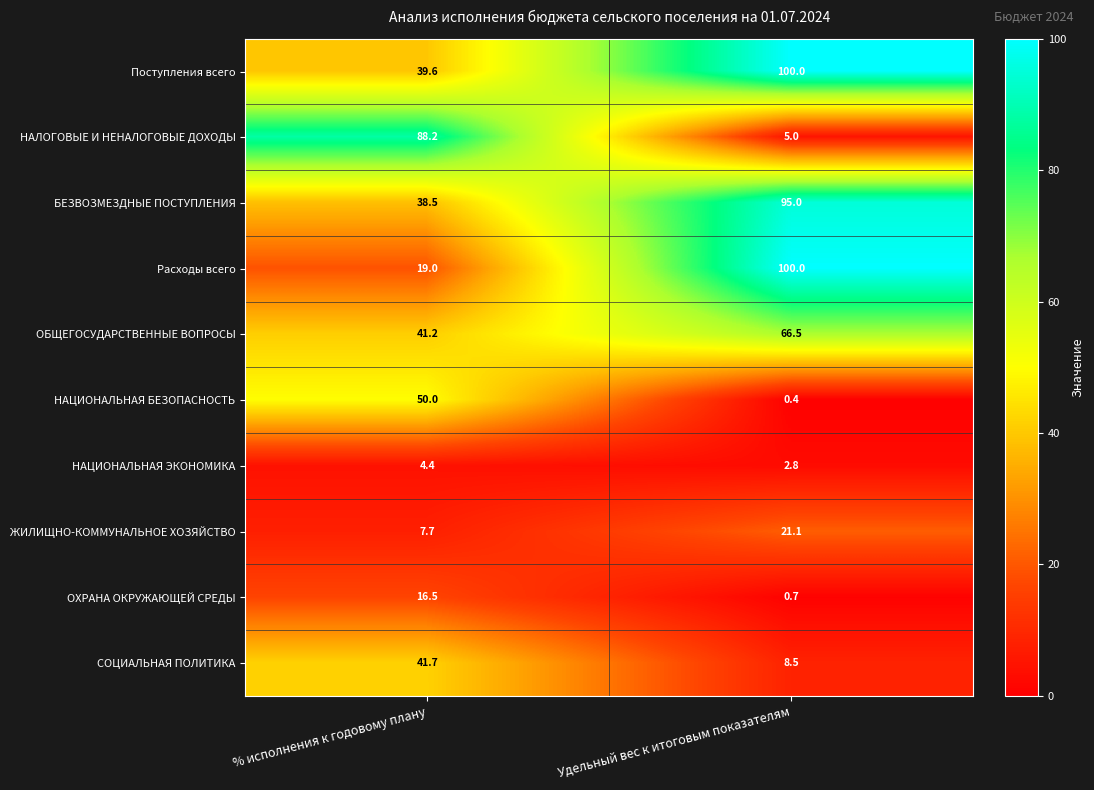

Is it true that ЖИЛИЩНО-КОММУНАЛЬНОЕ ХОЗЯЙСТВО equals 21.1 at Удельный вес к итоговым показателям?

True